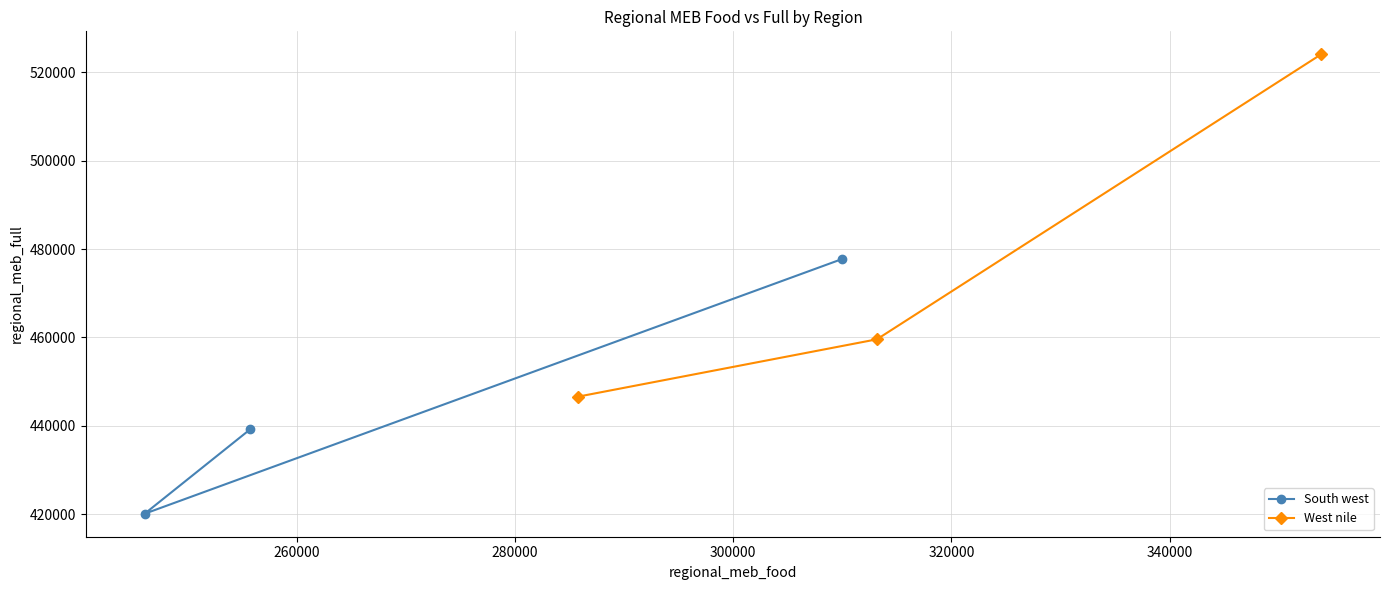

How many lines are shown in the chart?

2